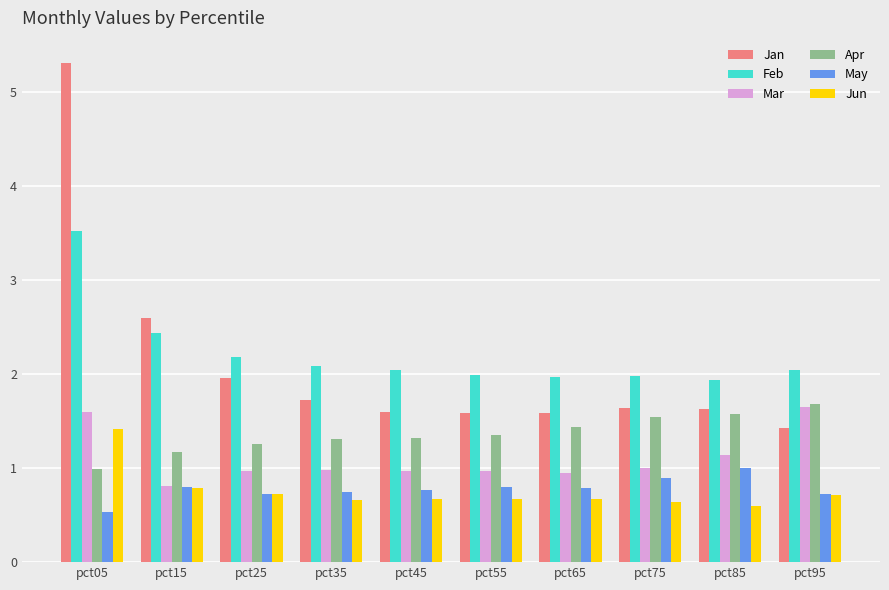

What is the sum of the Apr values at pct85 and pct25?

2.8